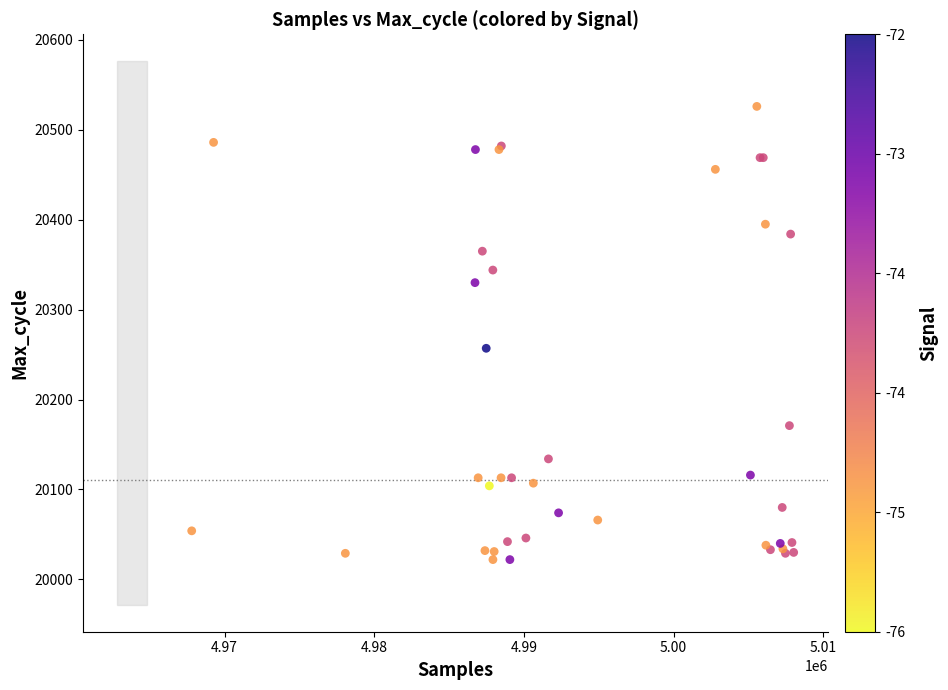

What Y value in the scatter plot is closest to 20274?

20257